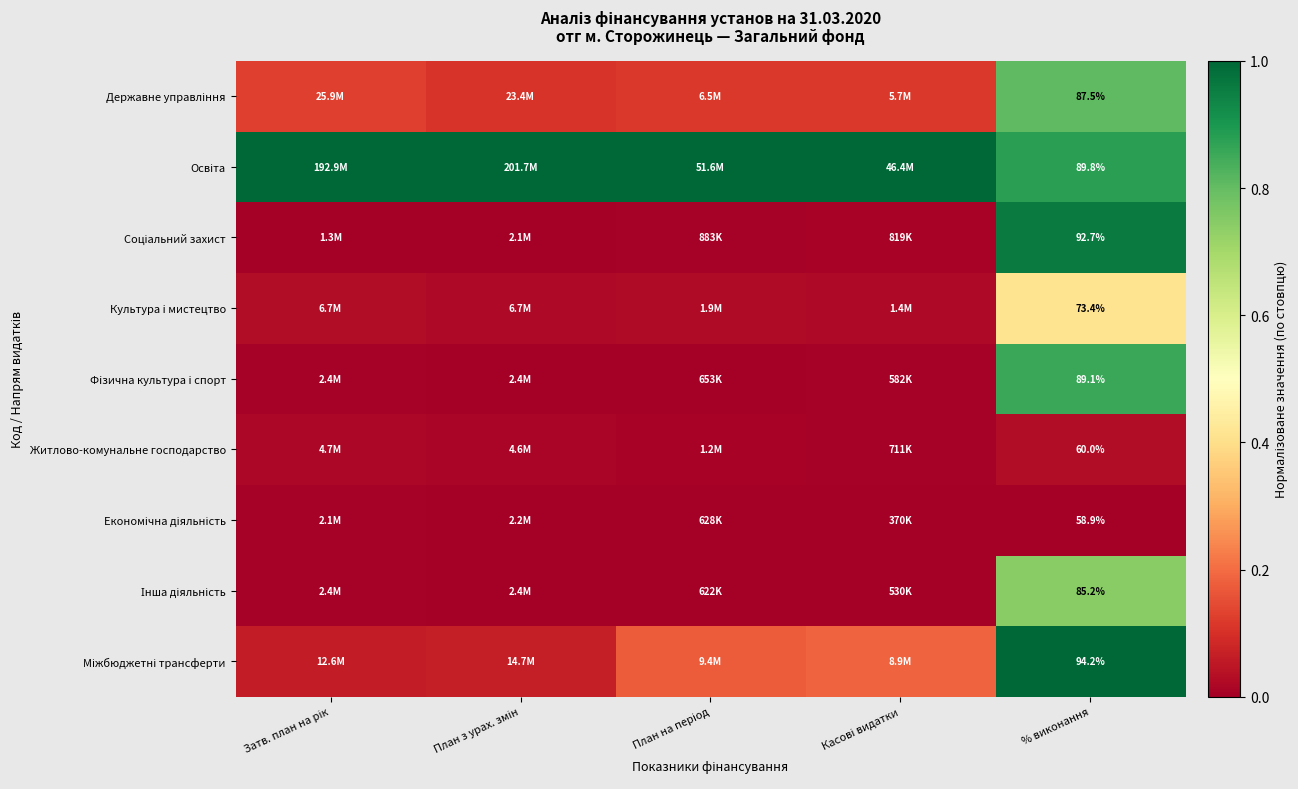

What value does the Державне управління series have at План з урах. змін?

0.1